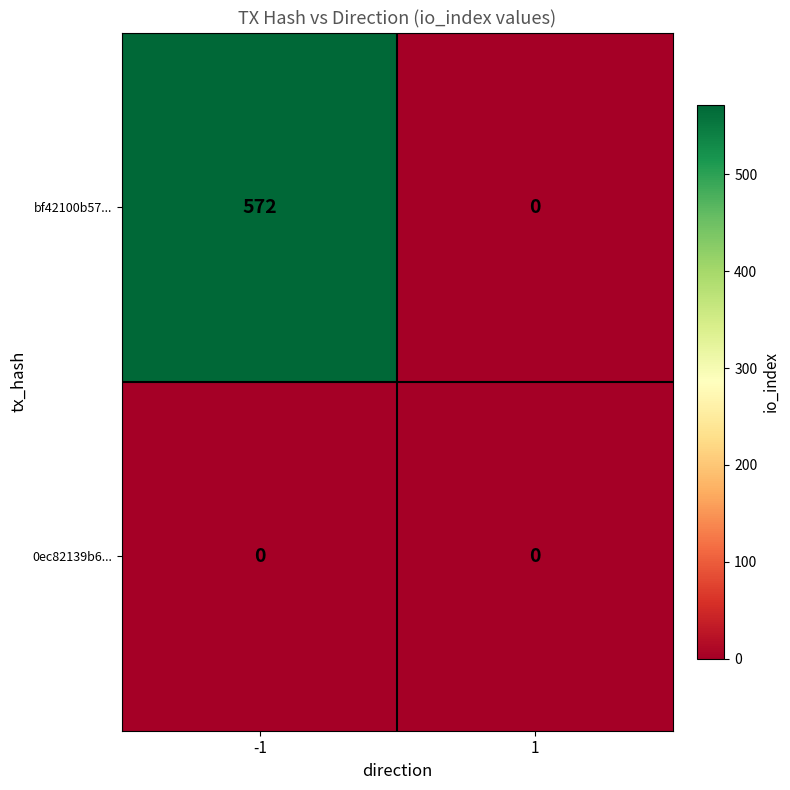

Reading left to right, transcribe all the data shown in this chart.

bf42100b57...: -1=572	1=0
0ec82139b6...: -1=0	1=0